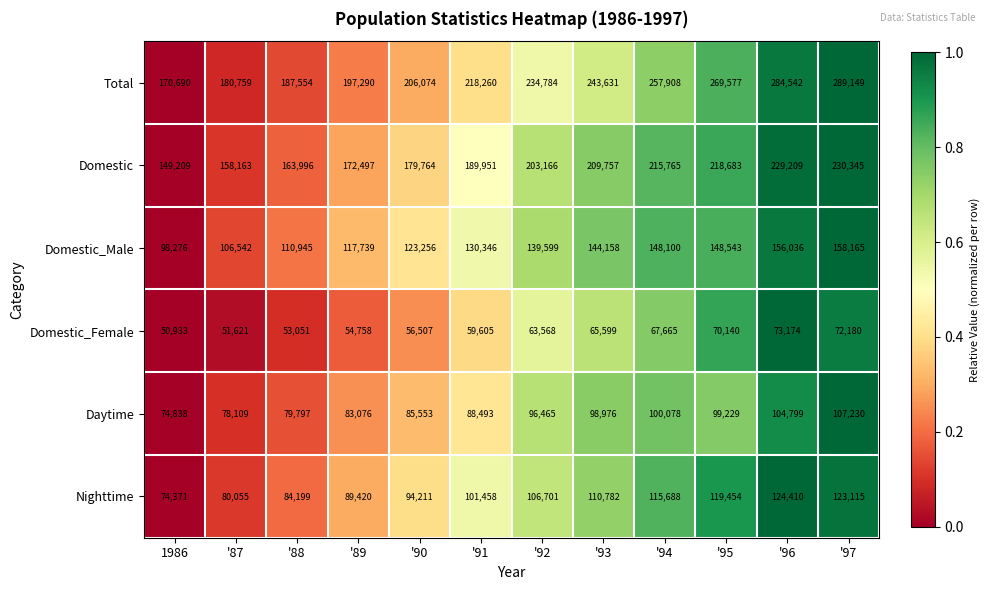

What is the sum of the Domestic values at '89 and '96?

401706